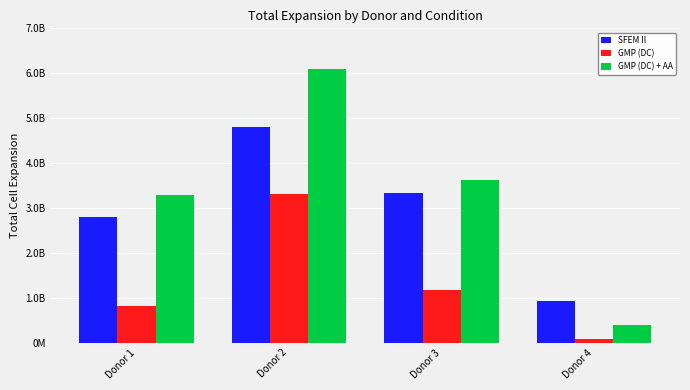

Are the bars grouped side by side (vs. stacked)?

Yes